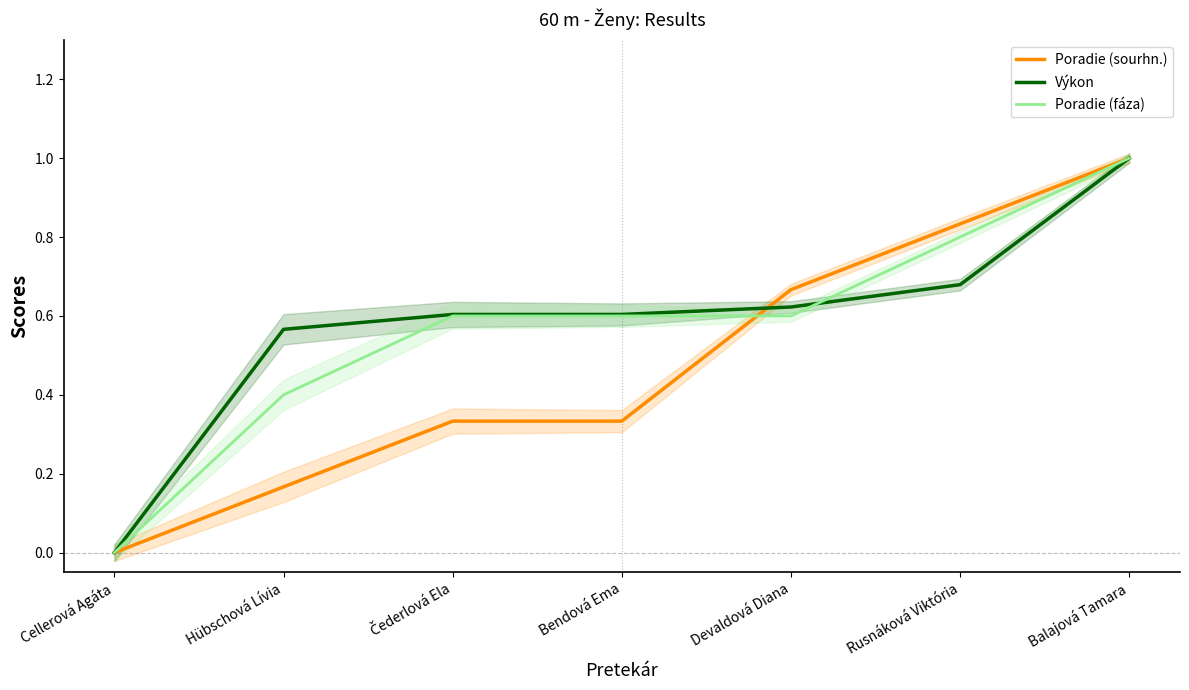

What is the value of the Poradie (sourhn.) point at the 3rd from the left?

0.3